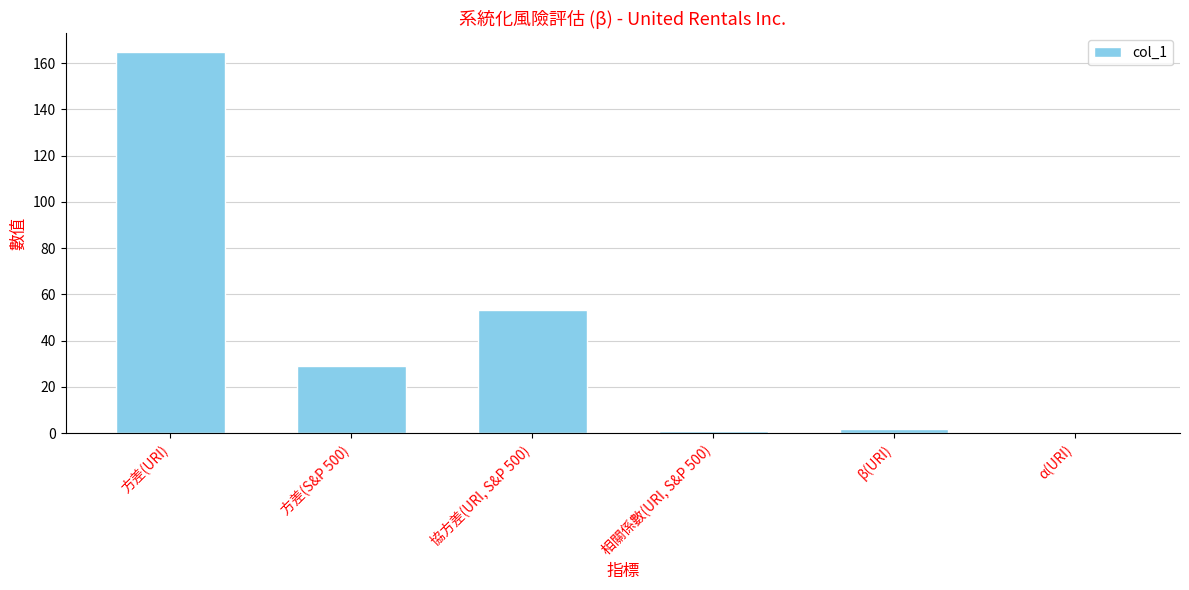

Which category has the highest value across all series?

方差(URI)